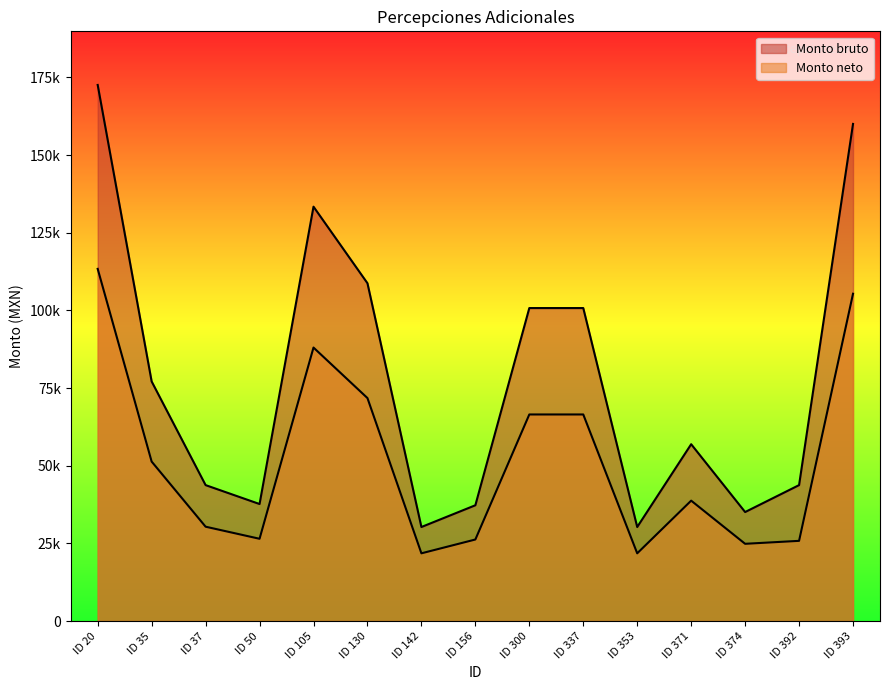

What is the sum of the Monto neto values at ID 393 and ID 35?

156694